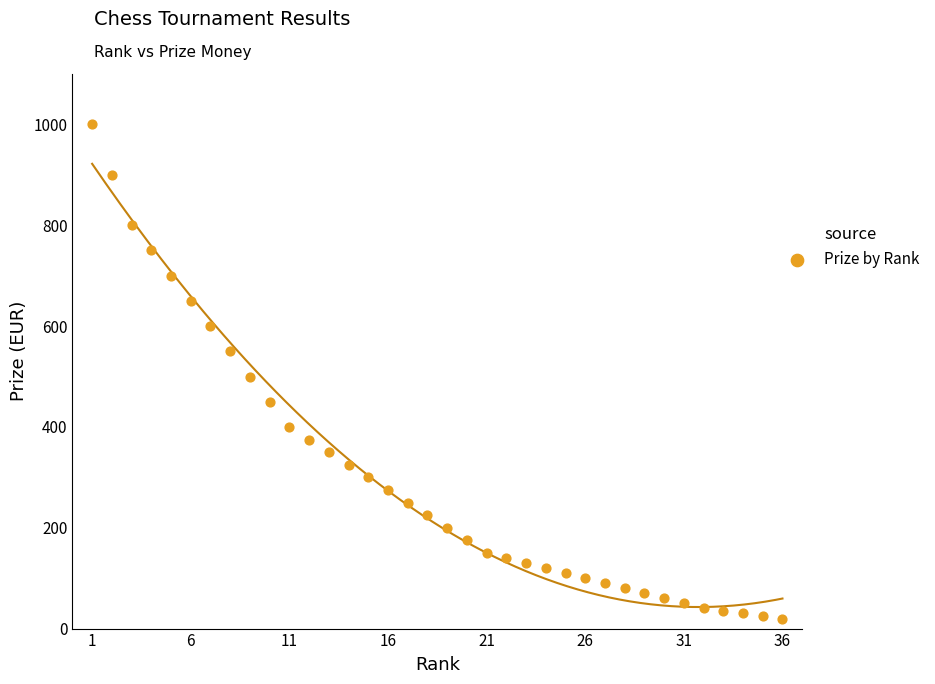

What is the range of Y values (max minus min)?

980